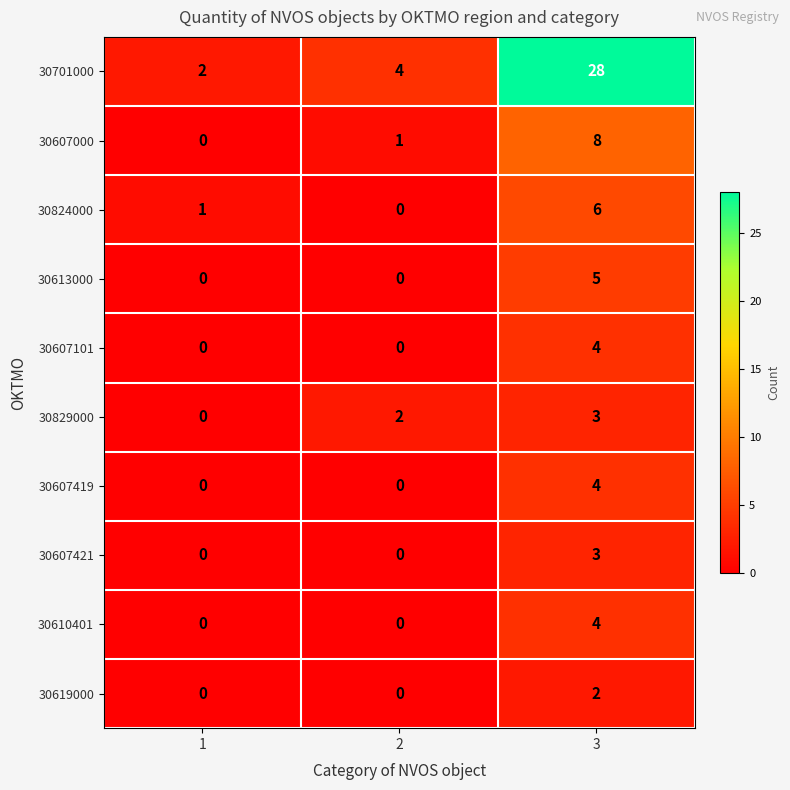

Reading left to right, transcribe all the data shown in this chart.

30701000: 2	4	28
30607000: 0	1	8
30824000: 1	0	6
30613000: 0	0	5
30607101: 0	0	4
30829000: 0	2	3
30607419: 0	0	4
30607421: 0	0	3
30610401: 0	0	4
30619000: 0	0	2